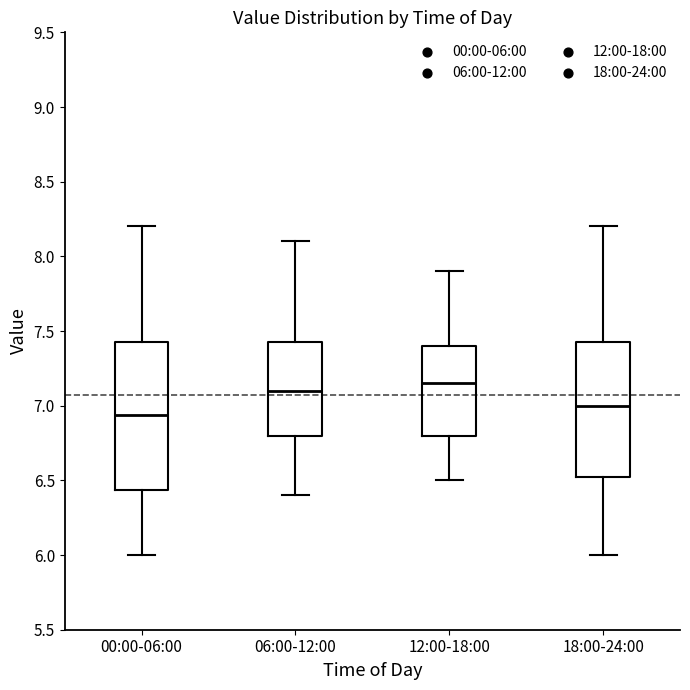

Which box's median line is the highest?

12:00-18:00